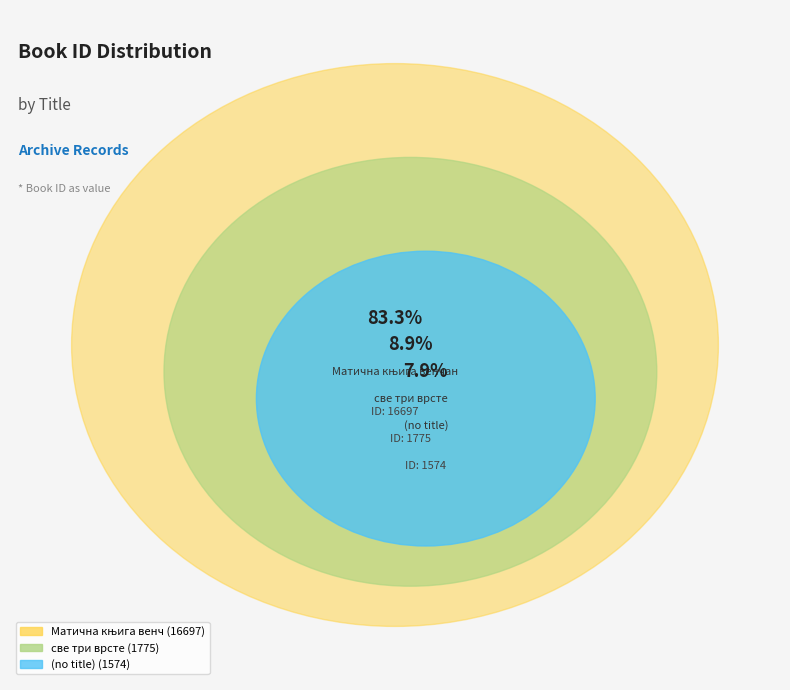

To the nearest percent, what is the average slice percentage?

33%